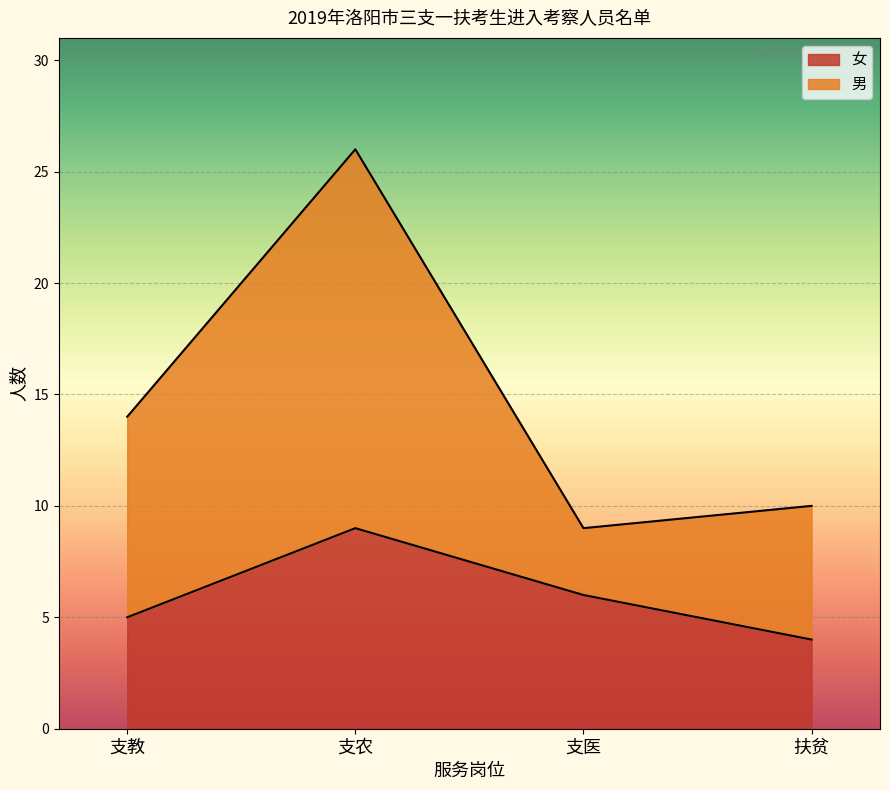

What is the label of the 2nd point from the left?

支农